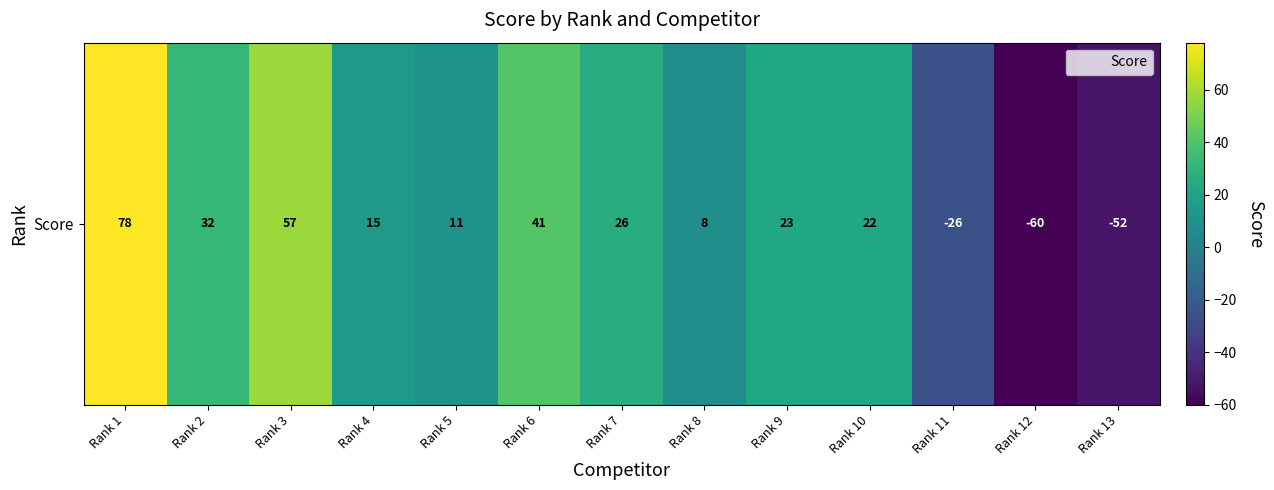

Rank the categories by value from lowest to highest.

Rank 12, Rank 13, Rank 11, Rank 8, Rank 5, Rank 4, Rank 10, Rank 9, Rank 7, Rank 2, Rank 6, Rank 3, Rank 1